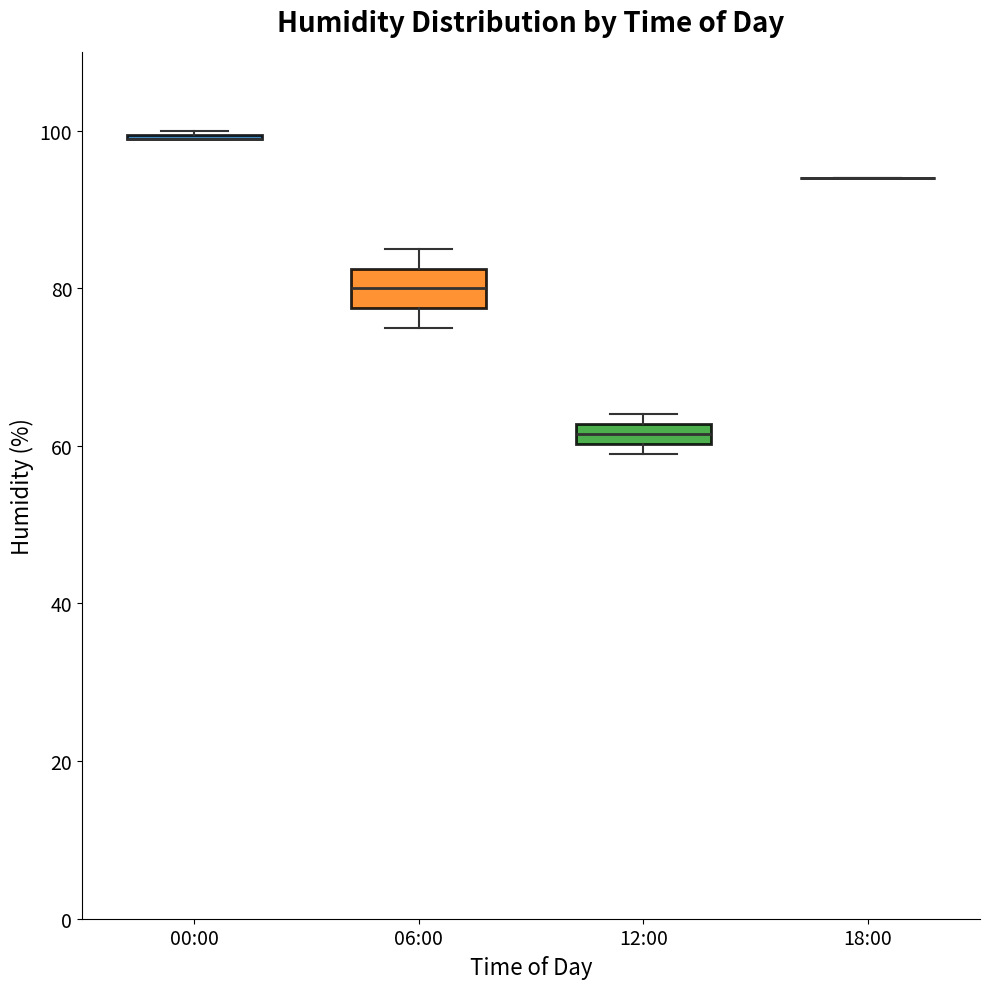

Comparing the boxes themselves (not the whiskers), which one is the tallest?

06:00